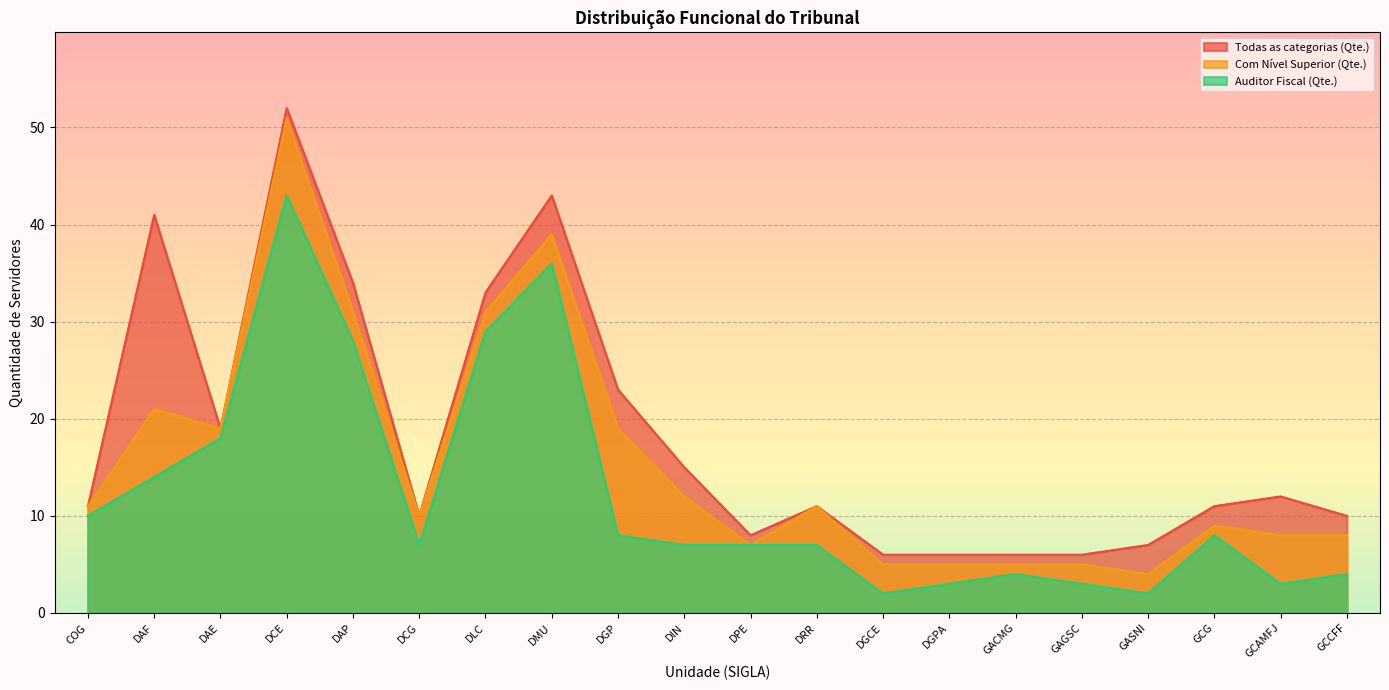

What position from the right is DIN?

11